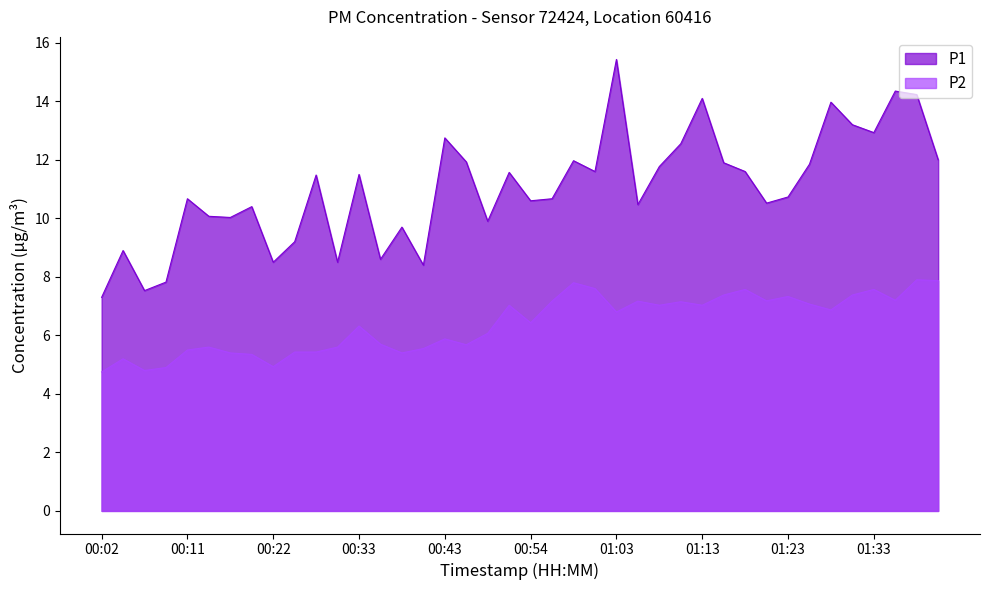

Which category has the lowest value in the P2 series?

00:02